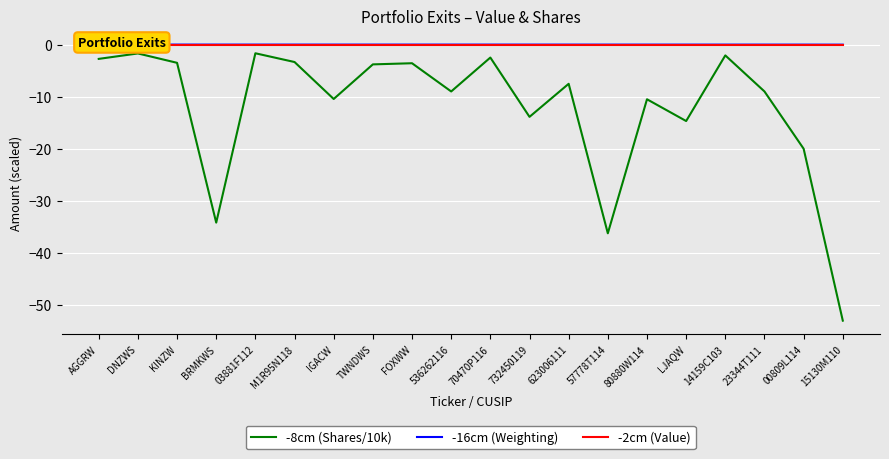

Is it true that -8cm (Shares/10k) equals -1.7 at 03881F112?

True